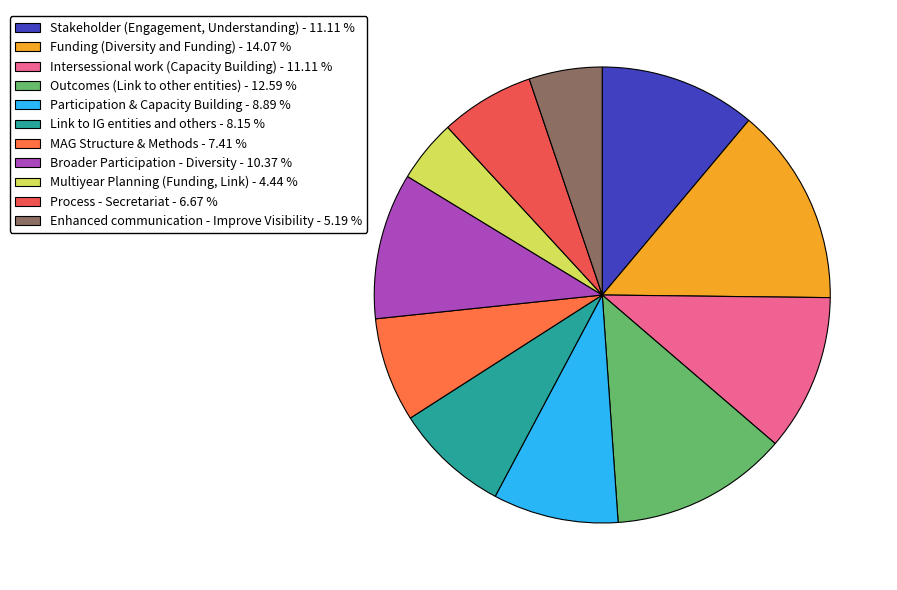

How many segments does this pie chart have?

11